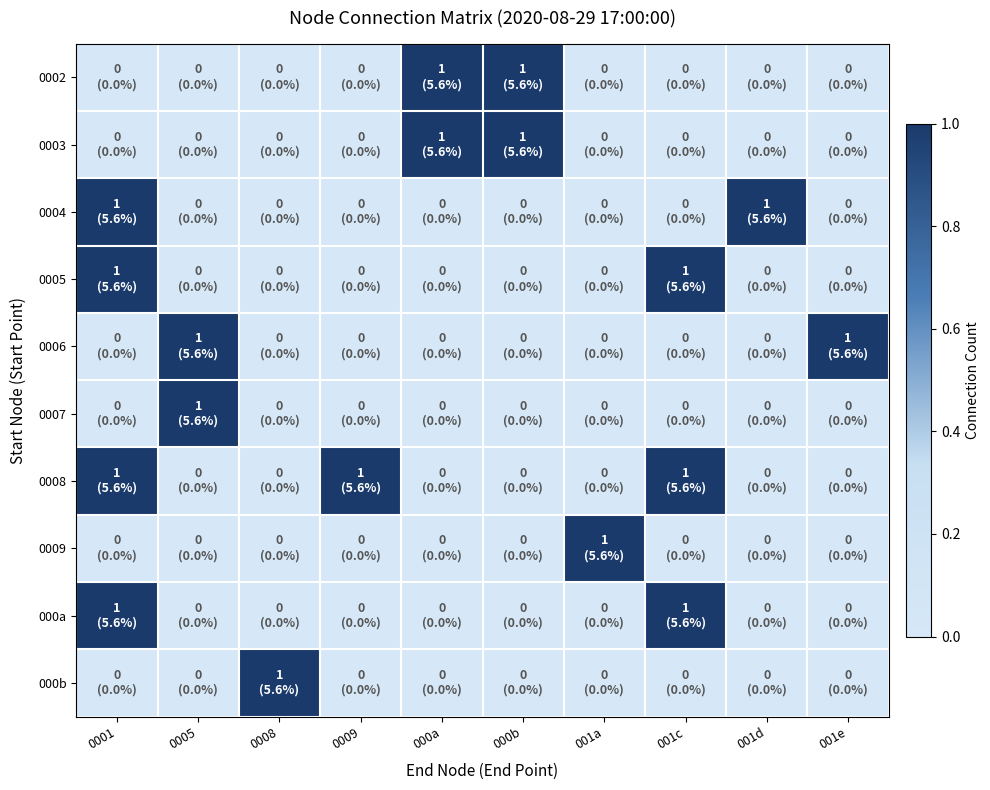

What is the greatest value displayed?

1